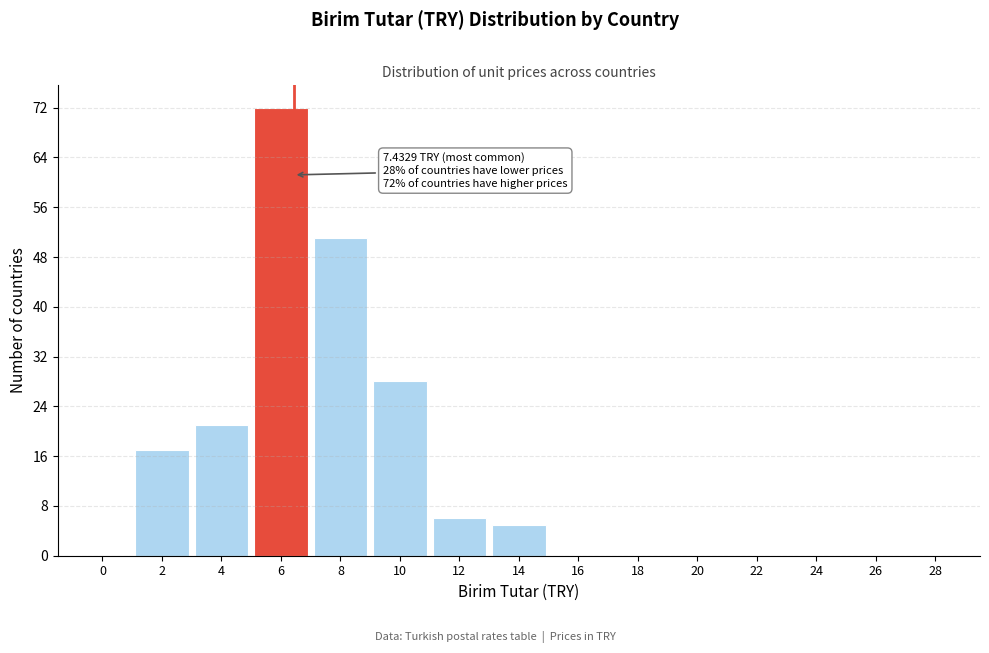

Reading left to right, extract all data points from this chart.

0=0	2=17	4=21	6=72	8=51	10=28	12=6	14=5	16=0	18=0	20=0	22=0	24=0	26=0	28=0